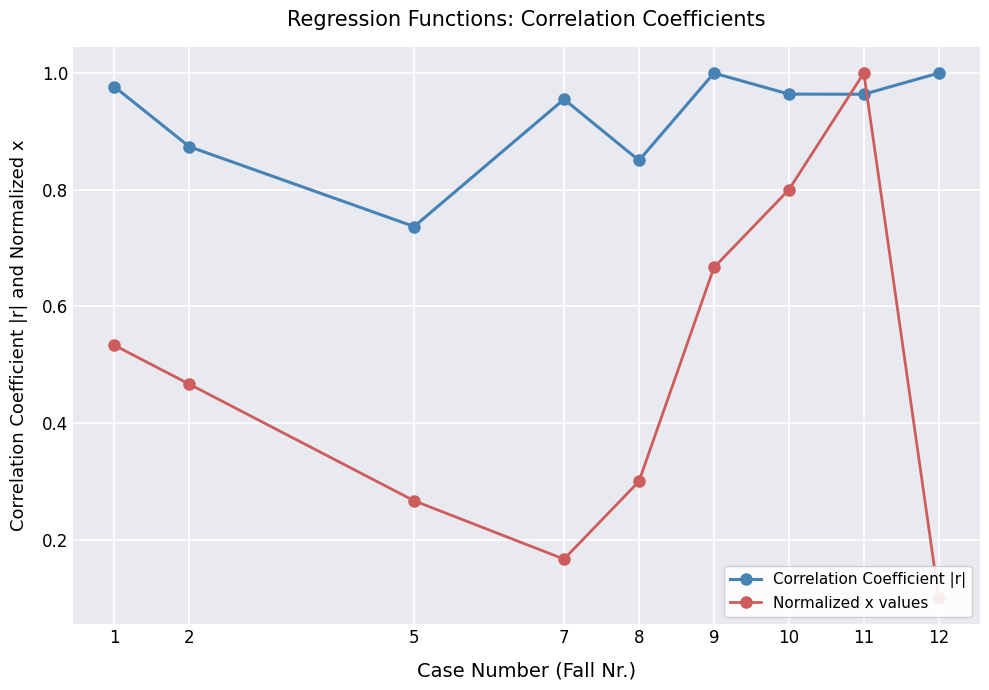

Rank the series by their maximum value, from lowest to highest.

Correlation Coefficient |r|, Normalized x values